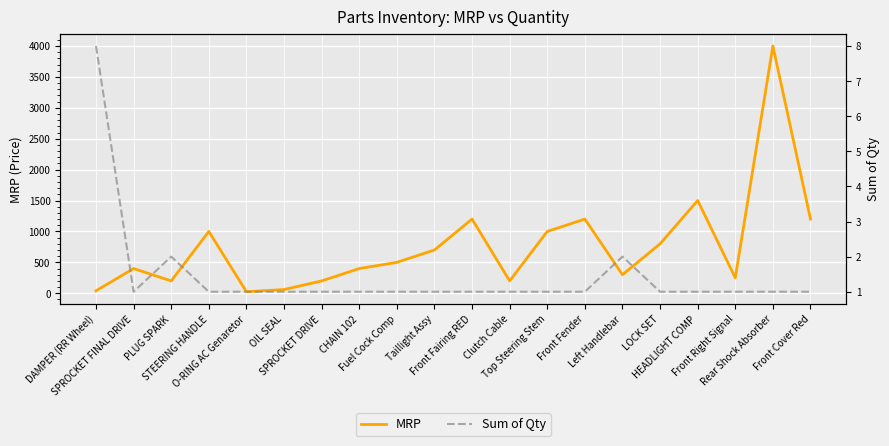

True or false: MRP has more than 0 interior local peaks.

True